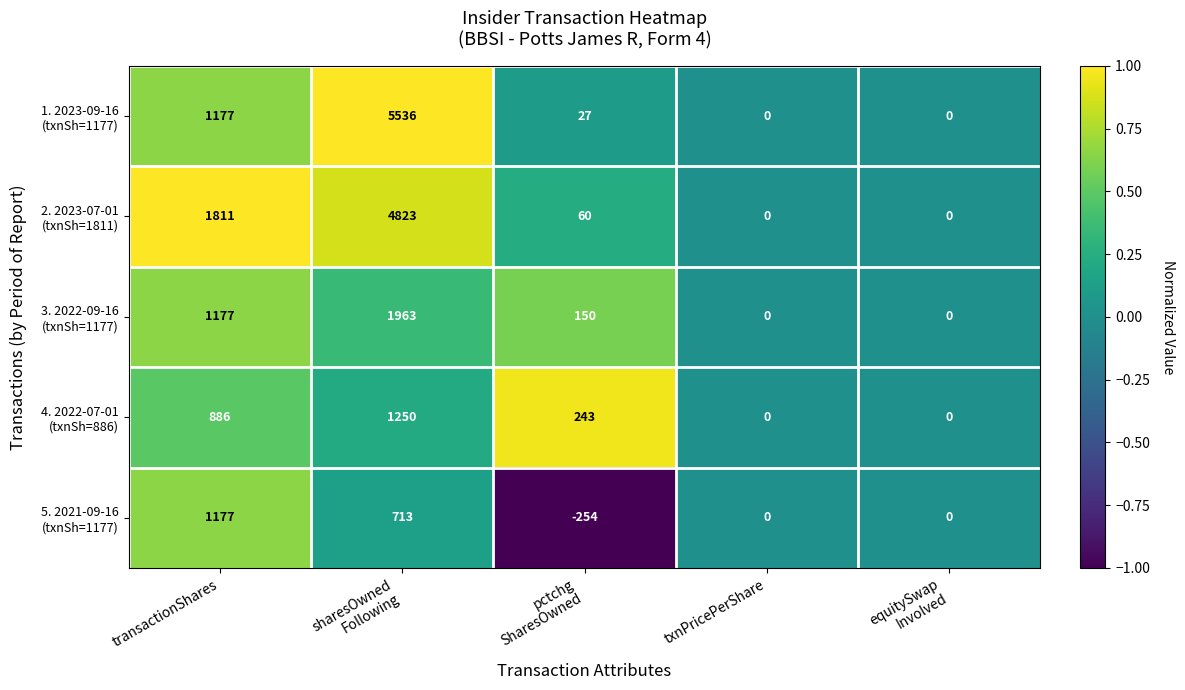

What is the greatest value displayed?

5536